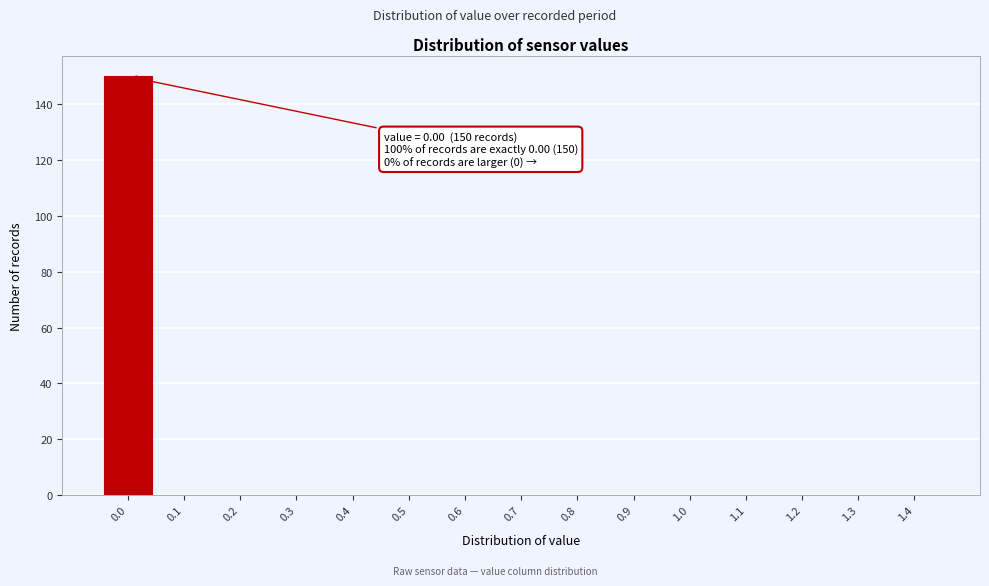

Reading left to right, extract all data points from this chart.

0.0=150	0.1=0	0.2=0	0.3=0	0.4=0	0.5=0	0.6=0	0.7=0	0.8=0	0.9=0	1.0=0	1.1=0	1.2=0	1.3=0	1.4=0